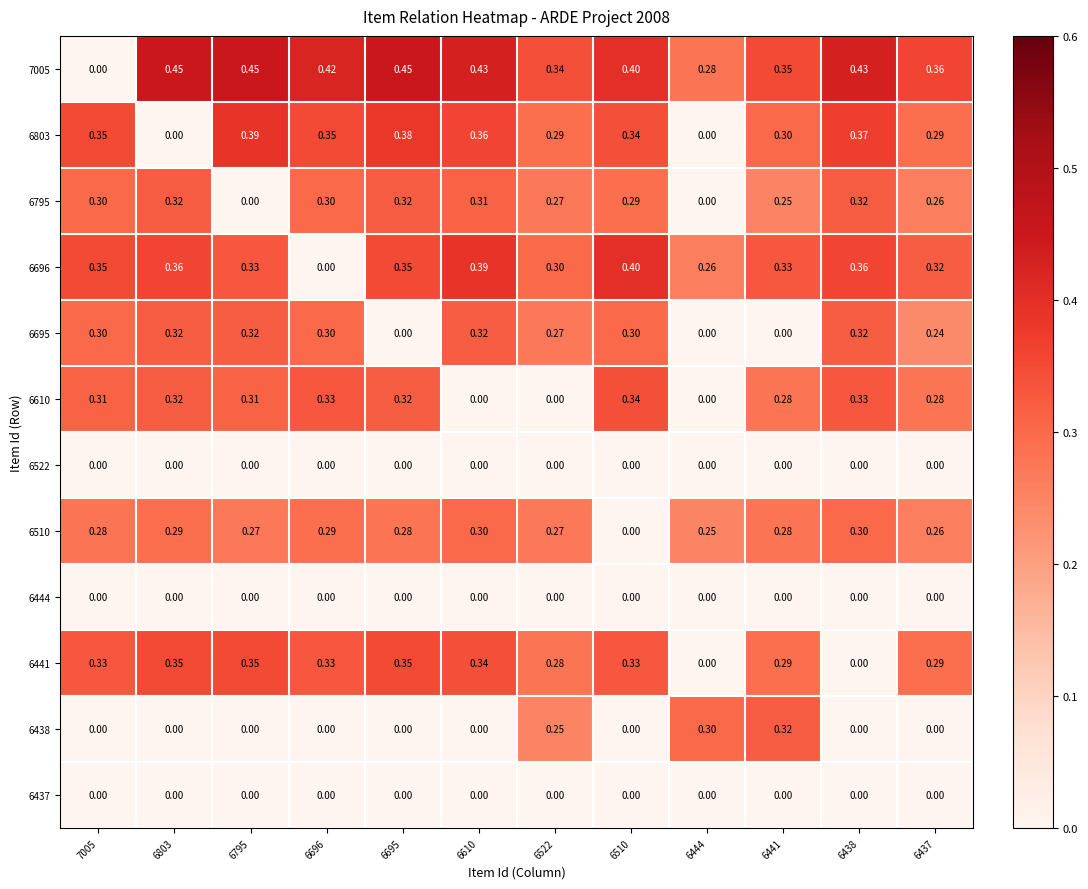

Is the value of 6438 at 6438 greater than the value of 6795 at 6610?

No